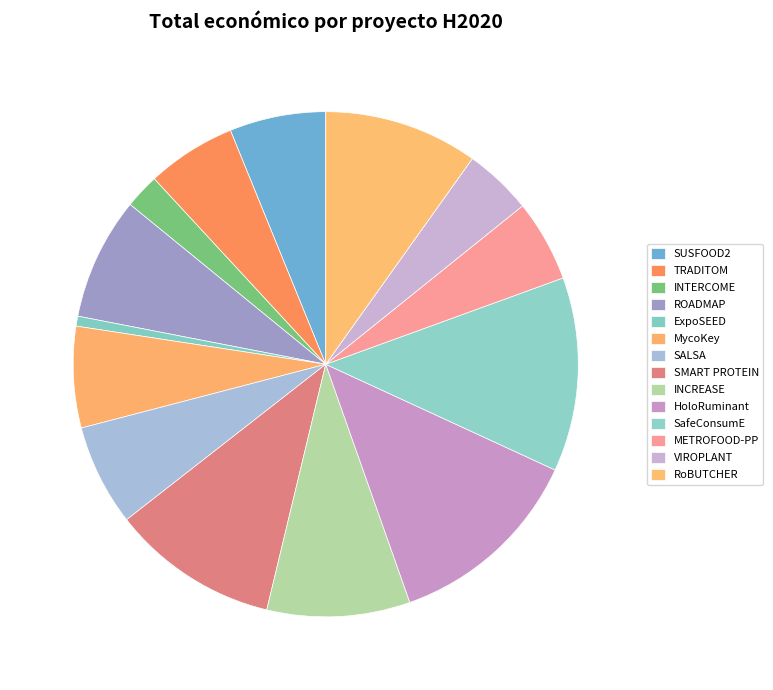

Is it true that VIROPLANT is 4% of the pie?

True